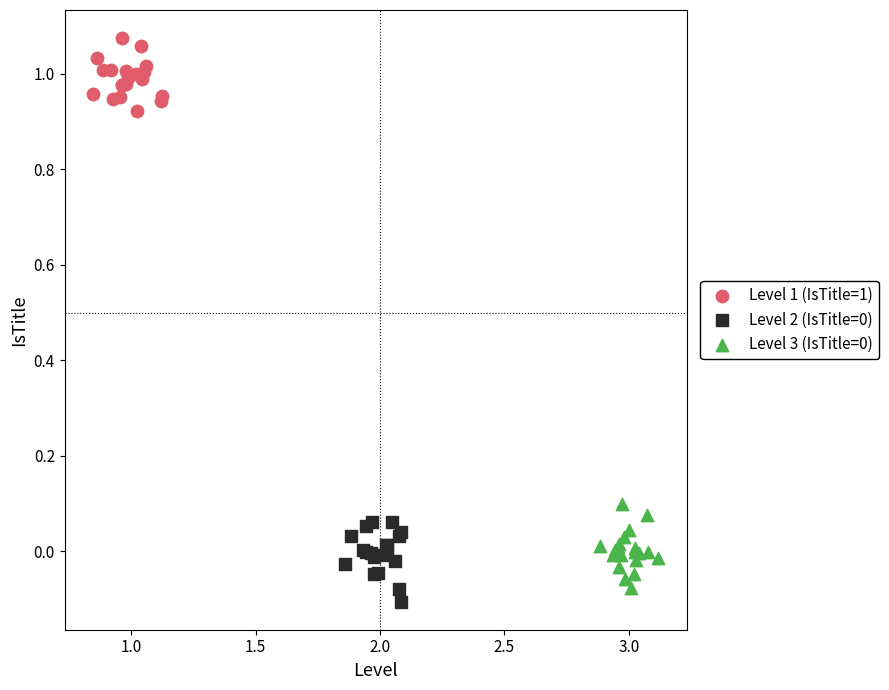

Which series contains the highest Y value?

Level 1 (IsTitle=1)